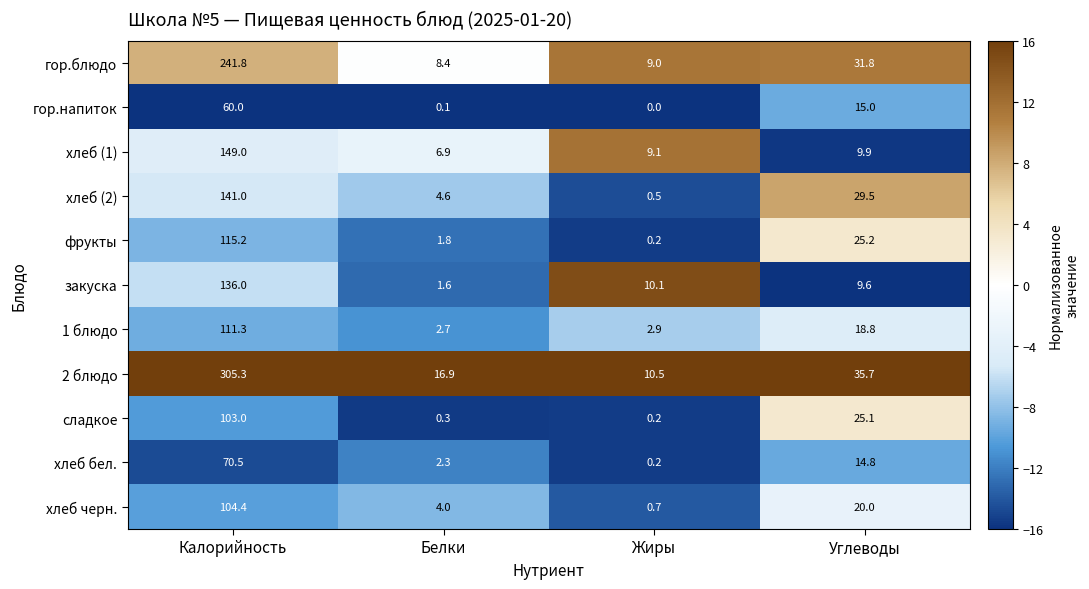

How many values in the гор.блюдо series exceed 31?

2